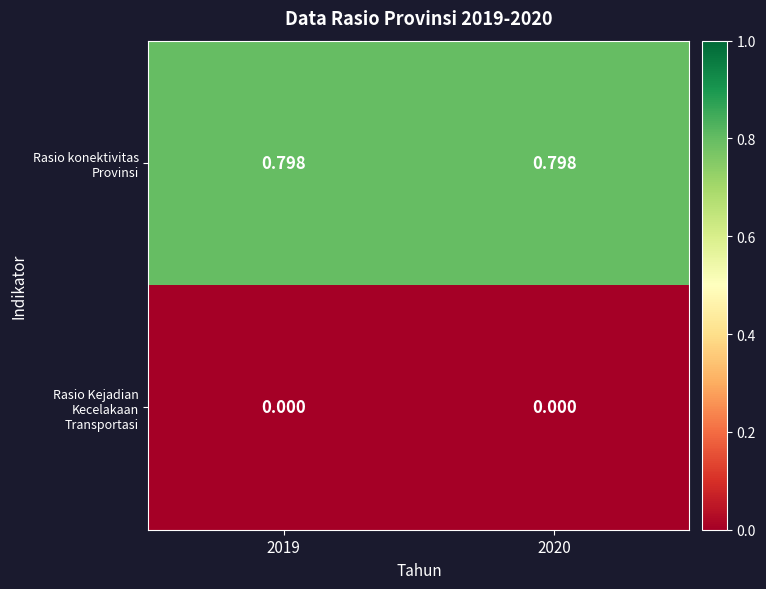

List the series in order of their peak value, highest first.

Rasio konektivitas Provinsi, Rasio Kejadian Kecelakaan Transportasi